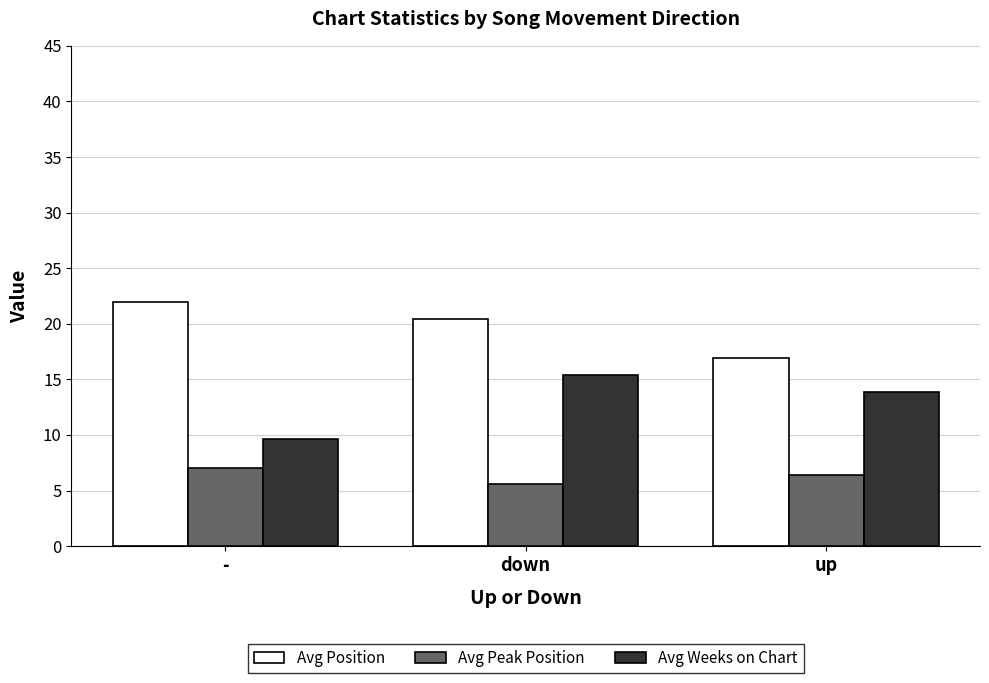

At which category is the sum across all series the highest?

down